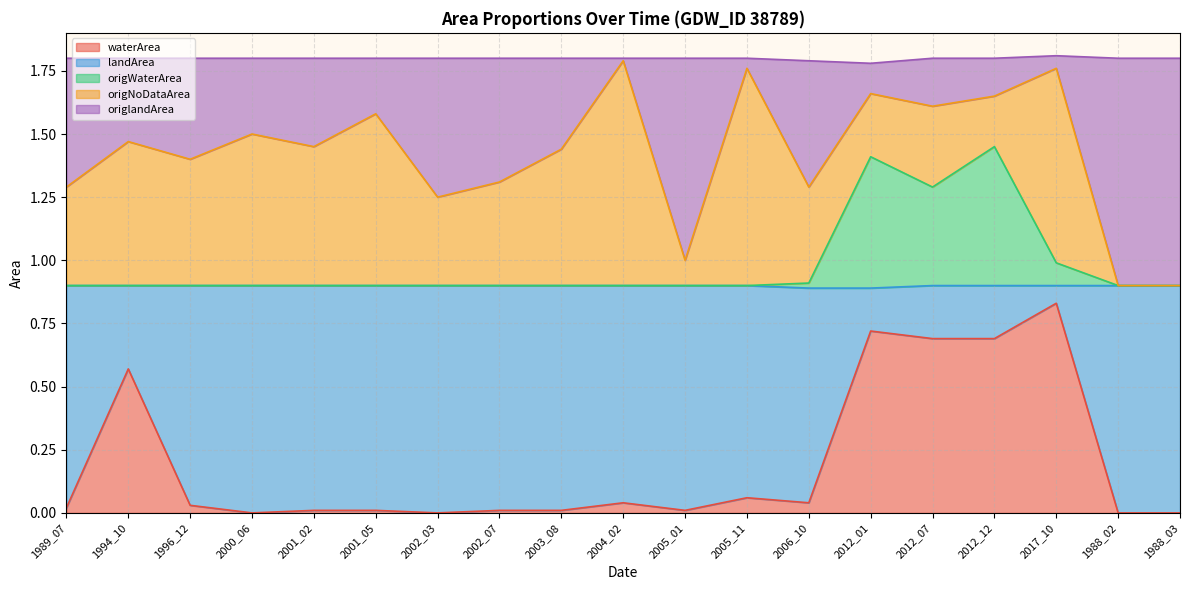

What is the difference between the second highest and second lowest values in the waterArea series?

0.7